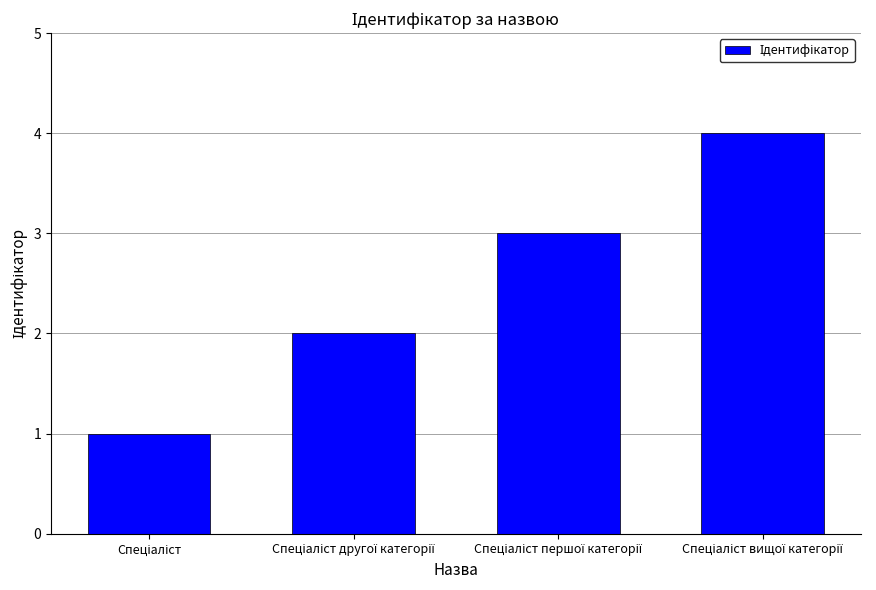

How many values are below 3?

2